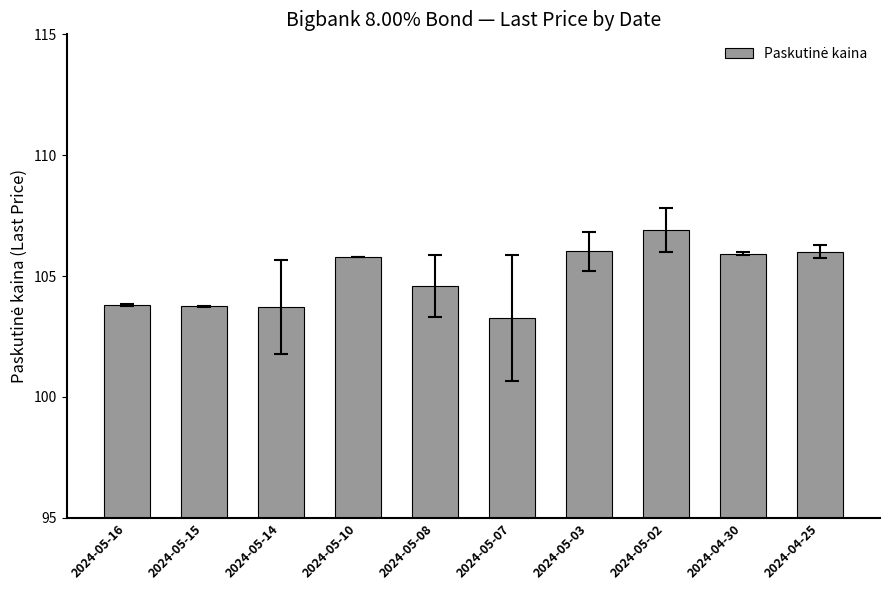

Does the chart contain any negative values?

No